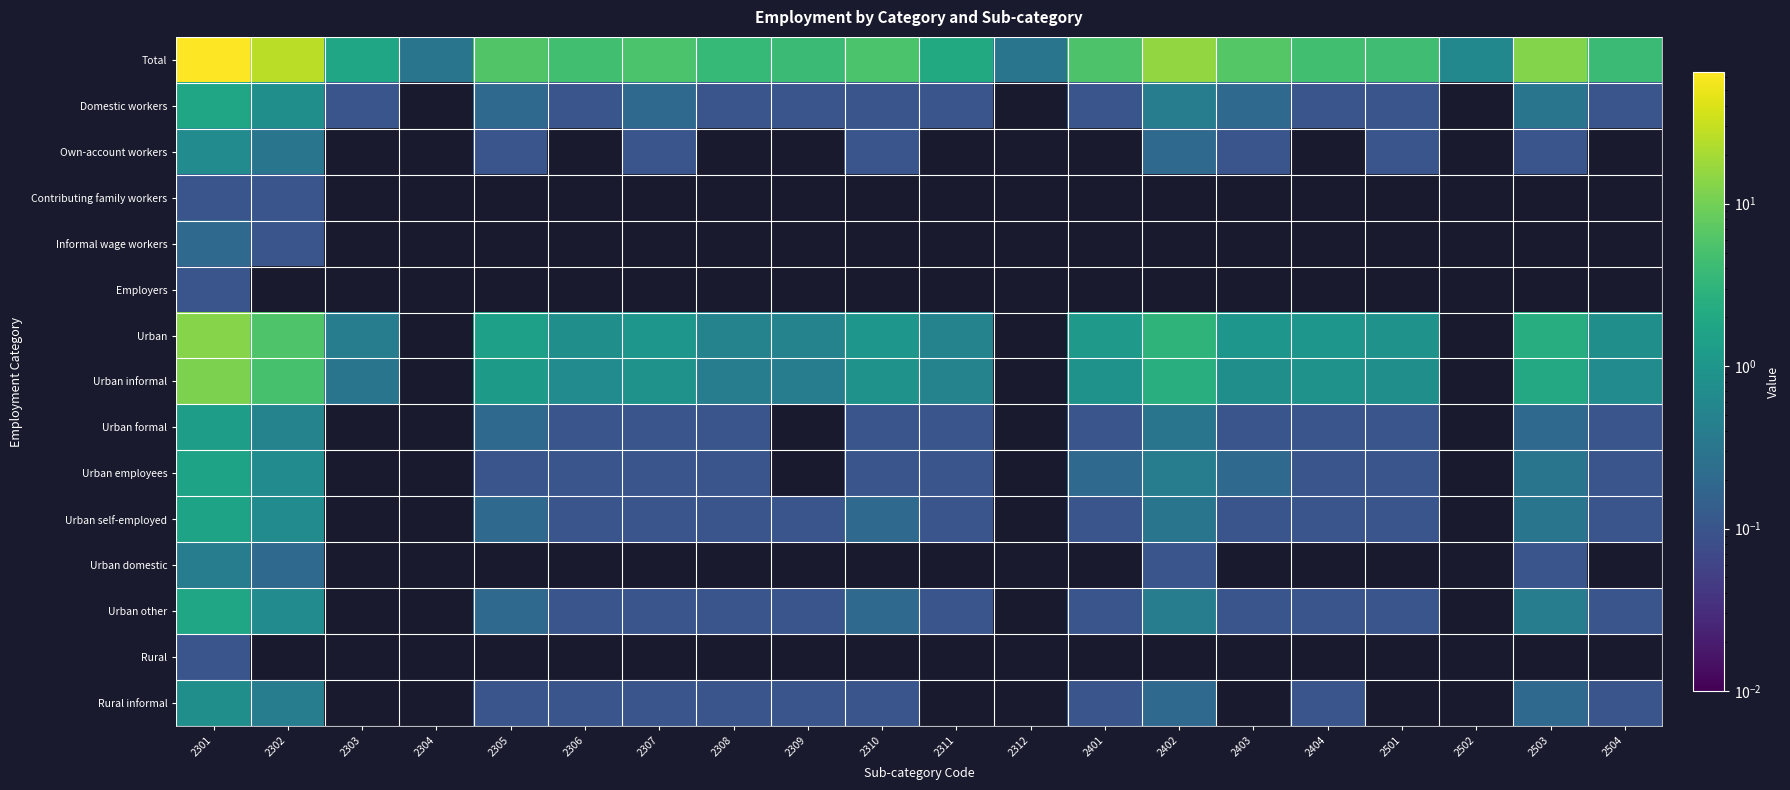

What is the total value across all series at 2501?

6.7